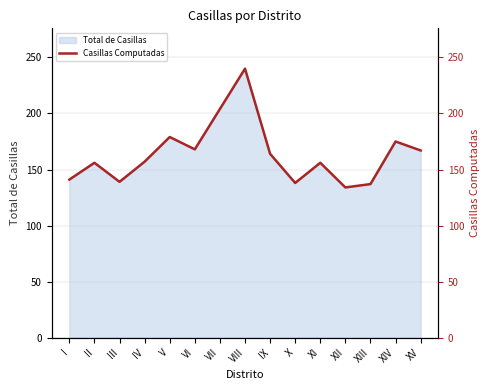

What position from the right is V?

11